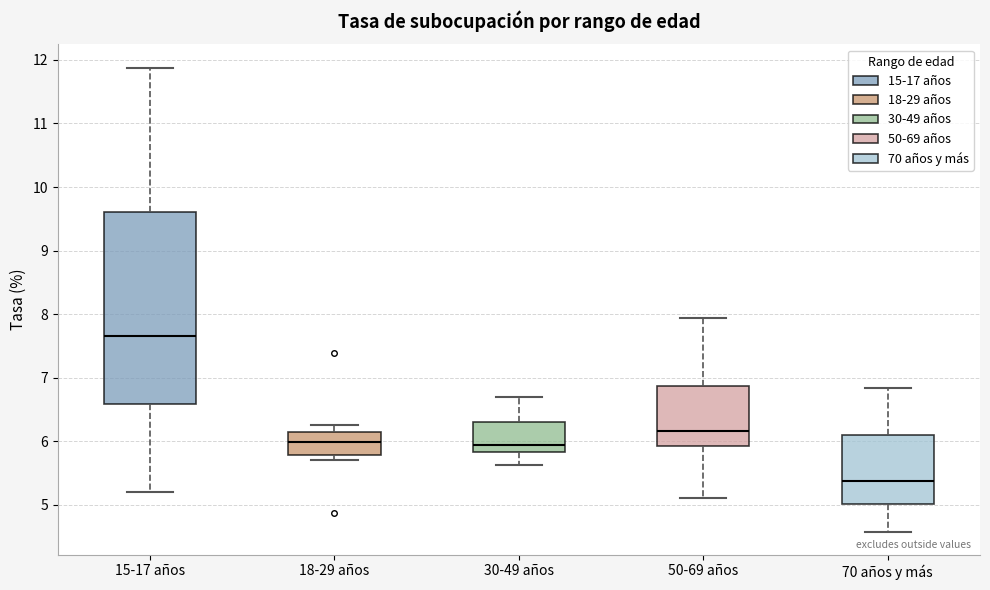

Which box is the tallest, from its lower edge to its upper edge?

15-17 años